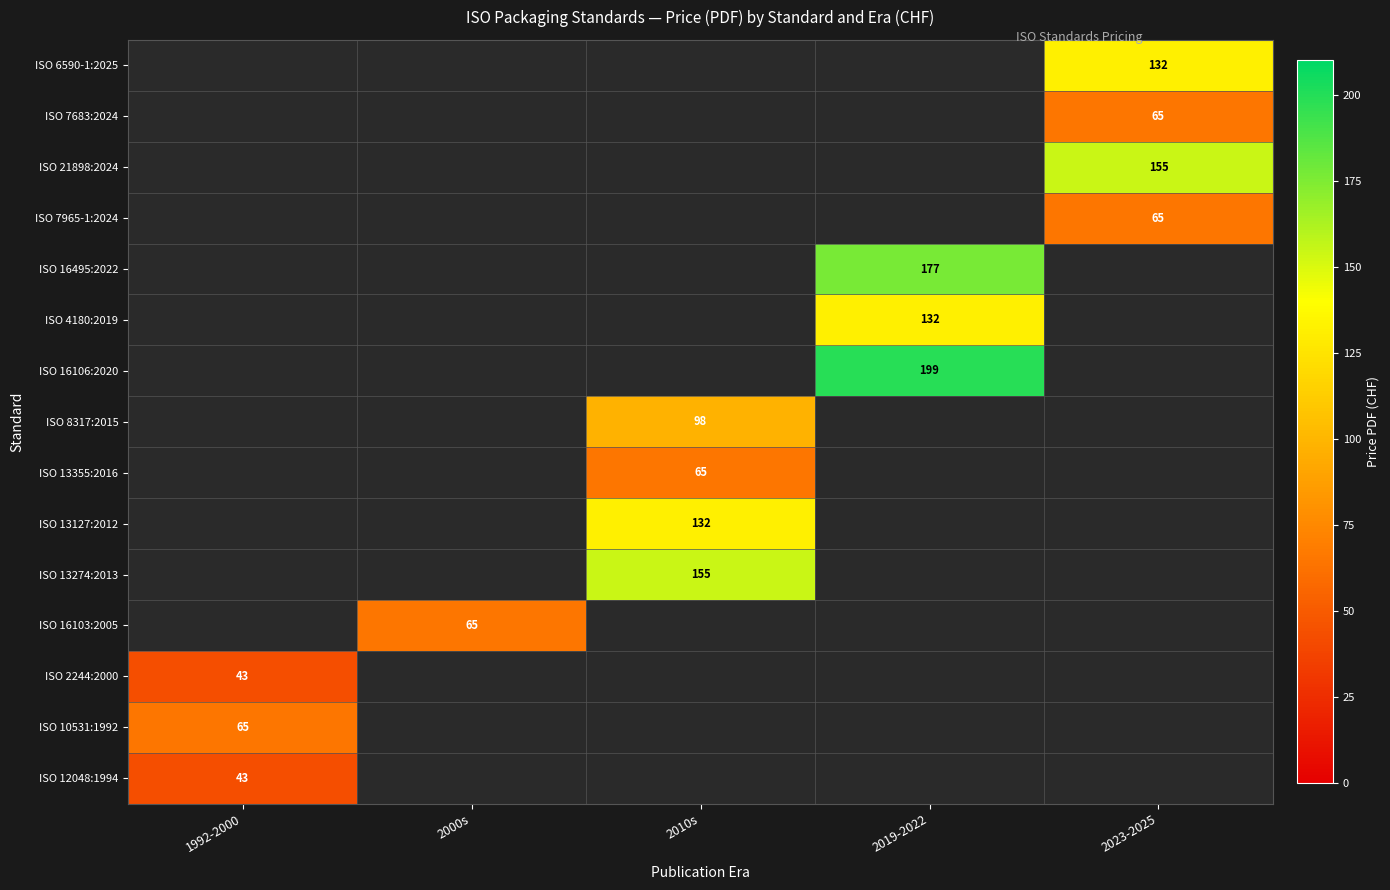

At which label does ISO 21898:2024 reach its peak?

1992-2000